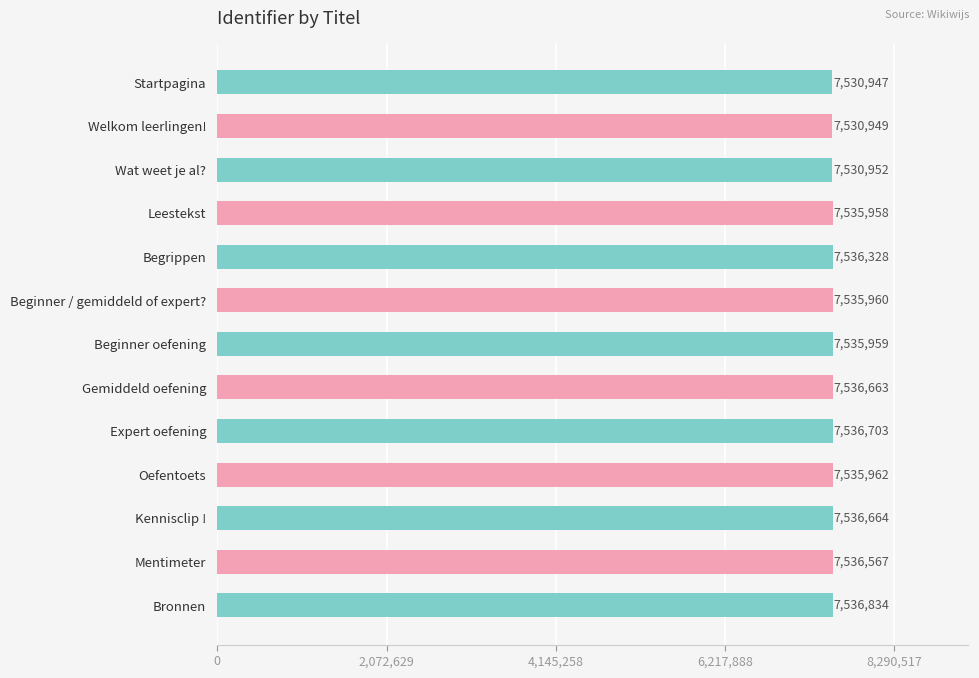

List the labels in order of value, smallest first.

Startpagina, Welkom leerlingen!, Wat weet je al?, Leestekst, Beginner oefening, Beginner / gemiddeld of expert?, Oefentoets, Begrippen, Mentimeter, Gemiddeld oefening, Kennisclip !, Expert oefening, Bronnen